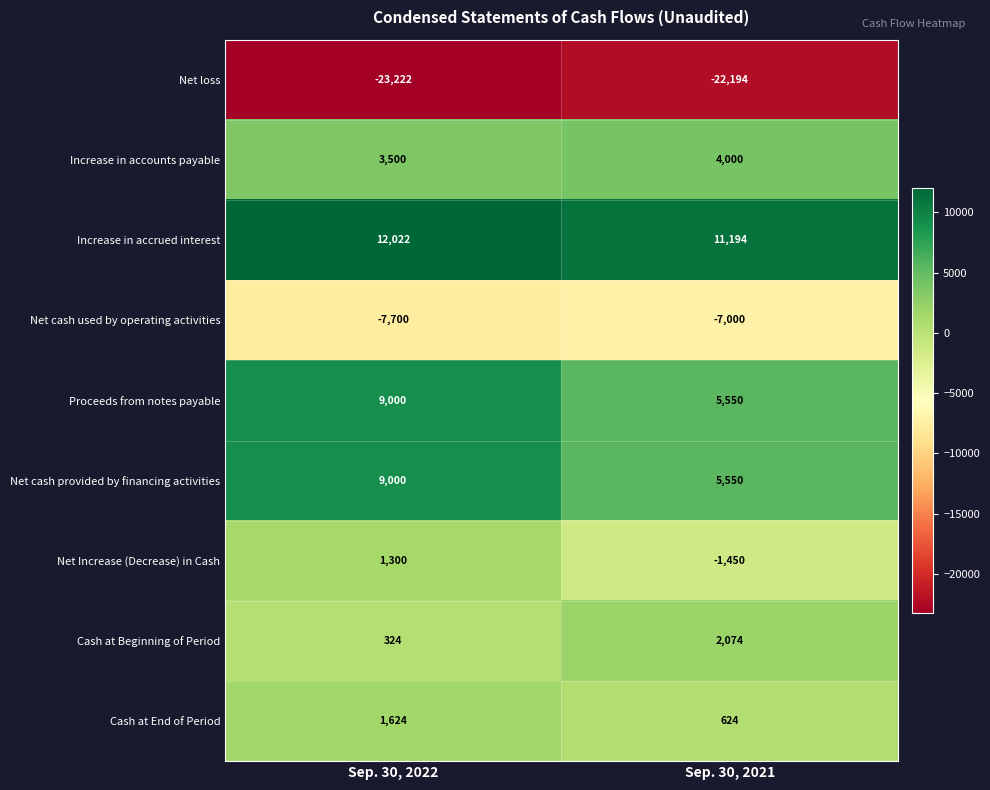

True or false: Net cash used by operating activities has a value of -7700 at Sep. 30, 2022.

True